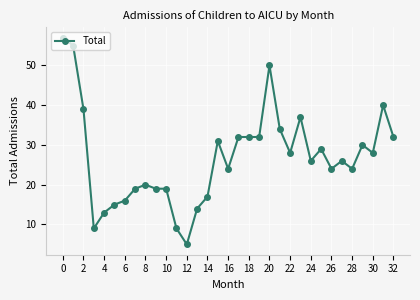

Reading left to right, list all the values displayed in this chart.

57	55	39	9	13	15	16	19	20	19	19	9	5	14	17	31	24	32	32	32	50	34	28	37	26	29	24	26	24	30	28	40	32